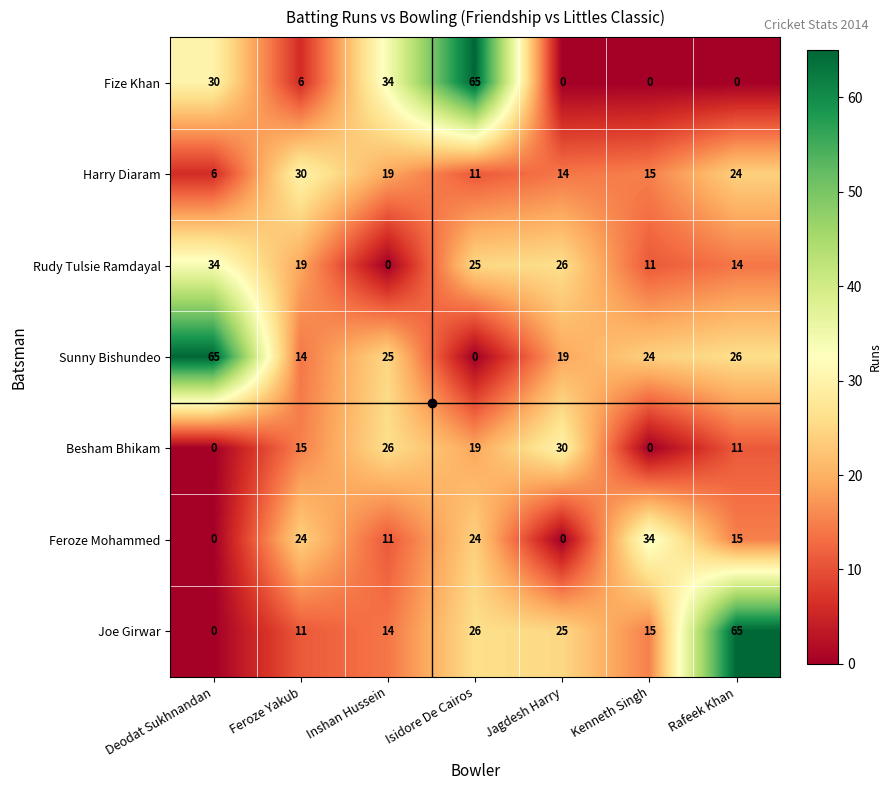

At how many categories does at least one series exceed 23?

7